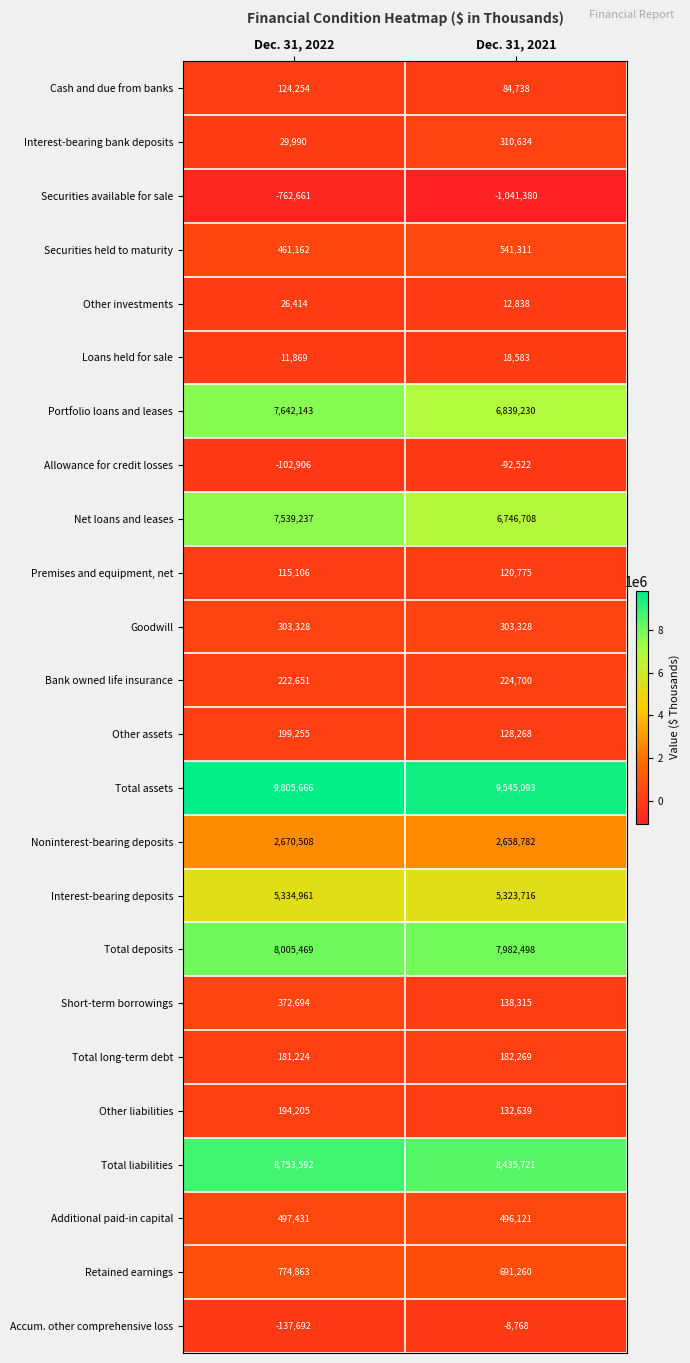

What is the average value of the Securities available for sale series?

-902020